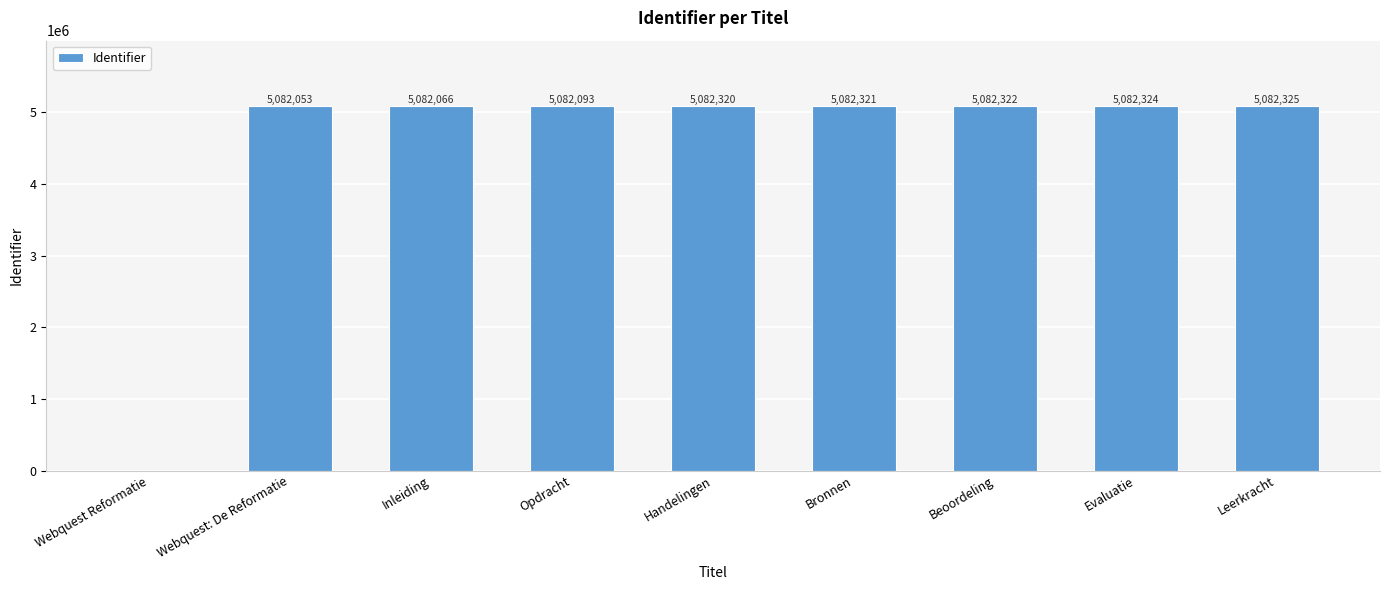

What is the greatest value displayed?

5082325